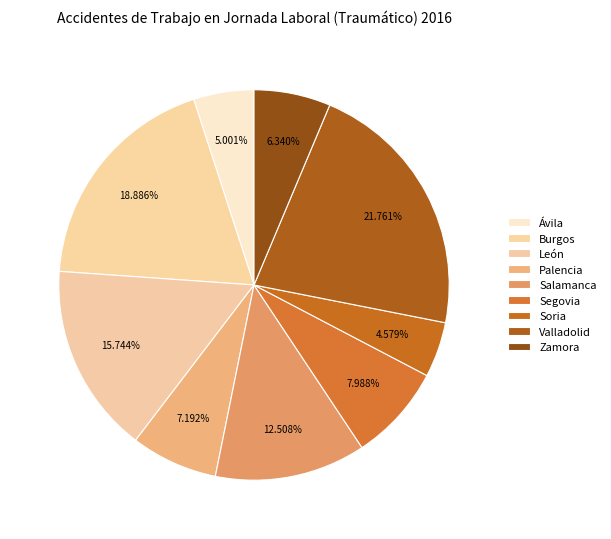

Which slice is the smallest?

Soria